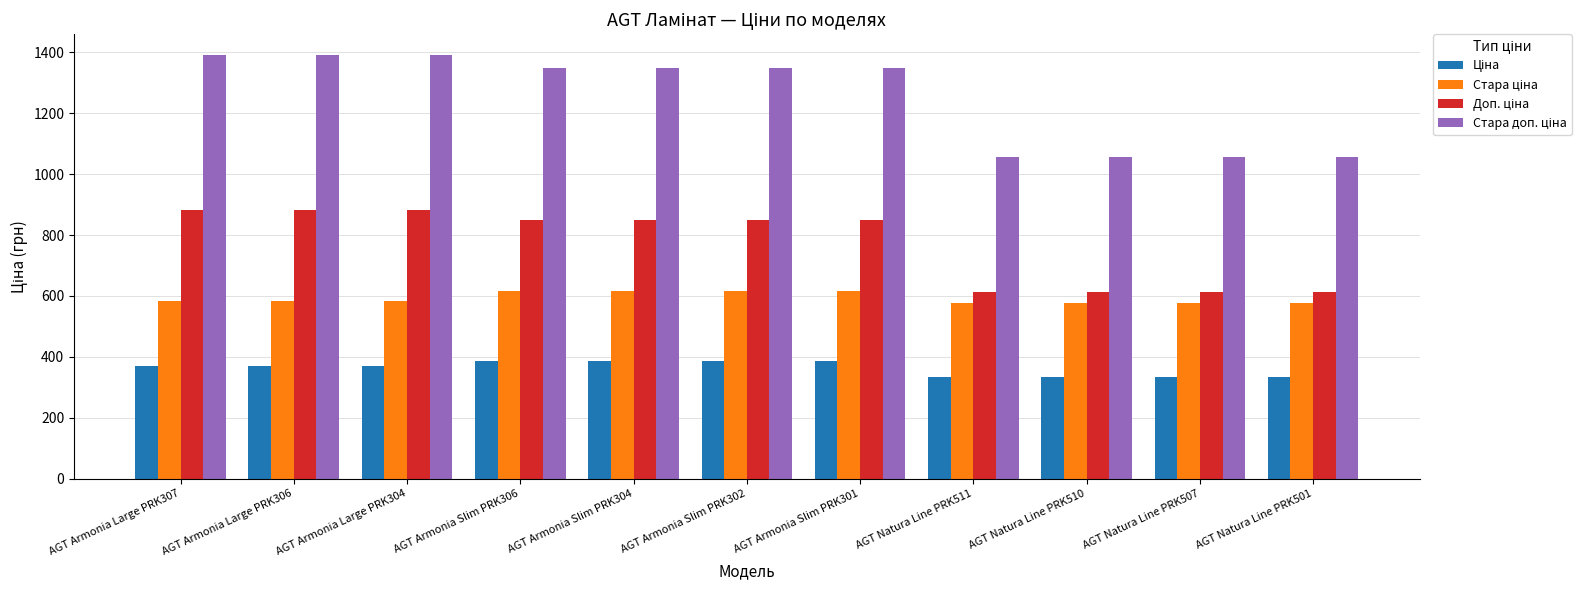

What is the greatest value displayed?

1389.5